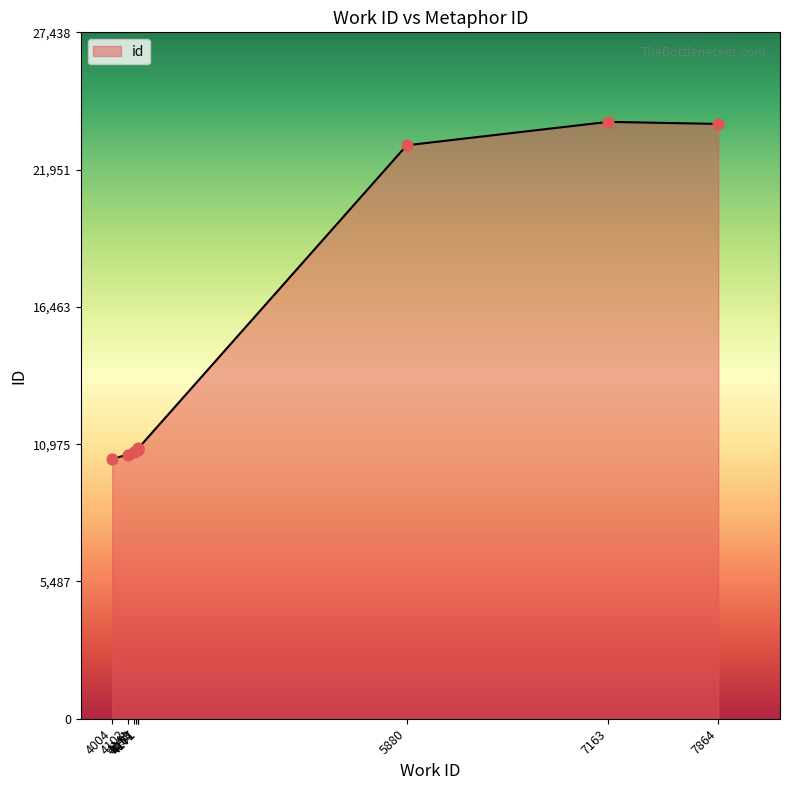

Between 4171 and 4171, which is larger?

4171